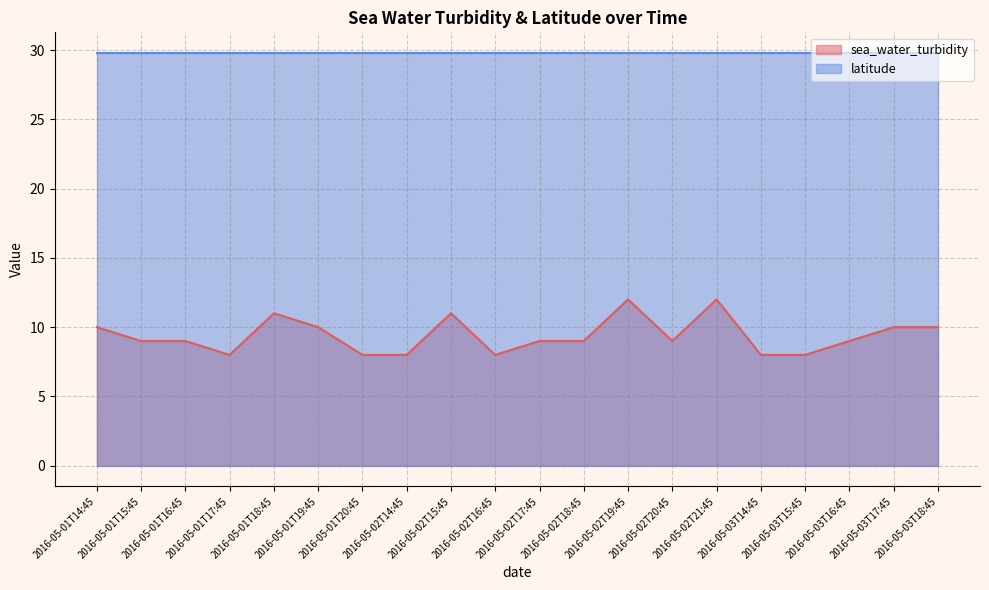

Reading left to right, extract all data points from this chart.

10	9	9	8	11	10	8	8	11	8	9	9	12	9	12	8	8	9	10	10